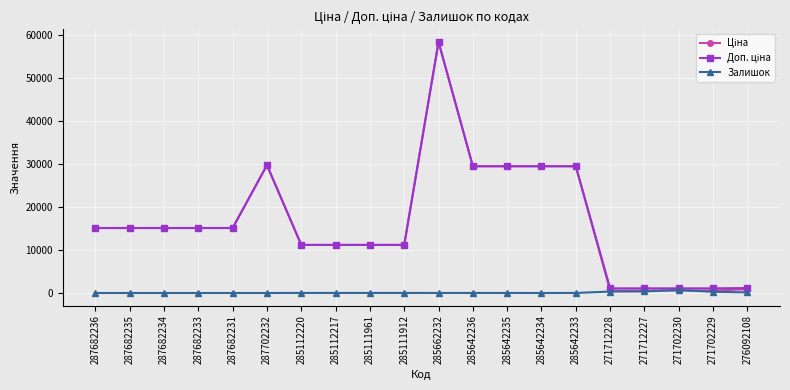

What is the difference between the highest and lowest values at 287682235?

15120.0